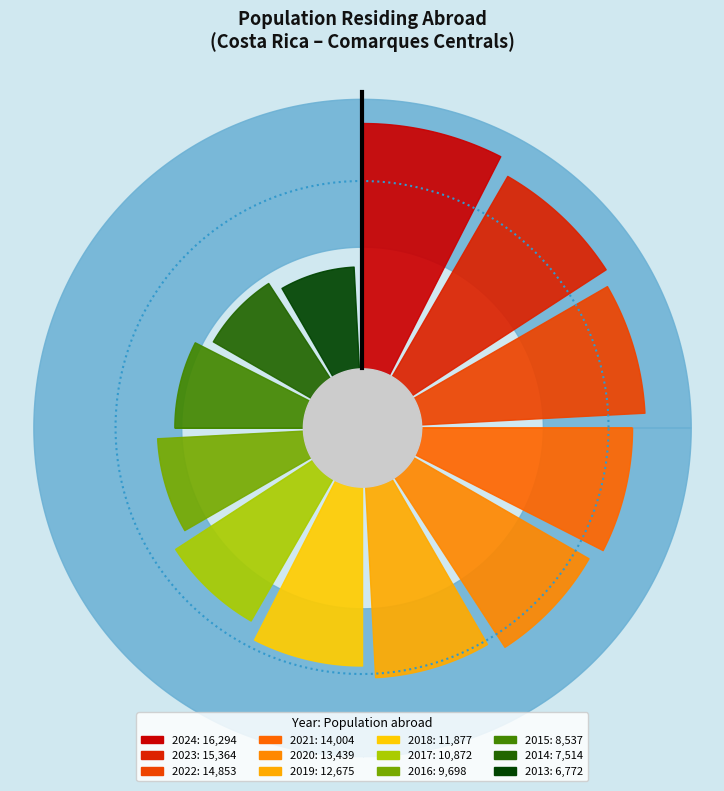

Which has a higher value, 2024 or 2022?

2024